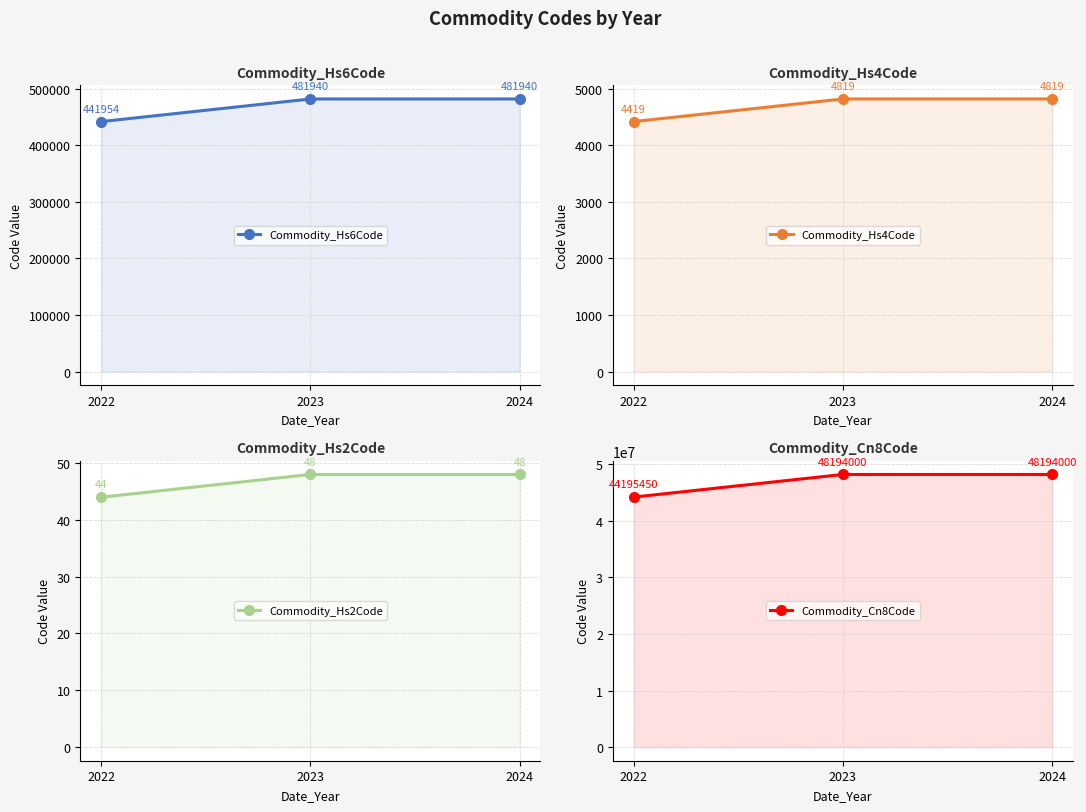

What is the difference between the highest and lowest values at 2024?

48193952